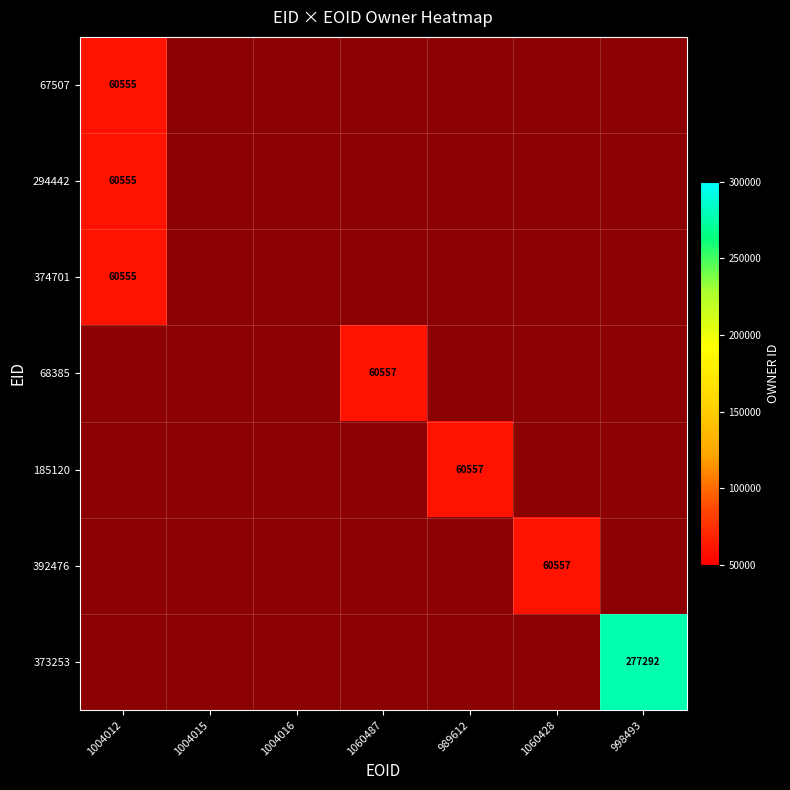

At how many categories does at least one series exceed 83133?

1